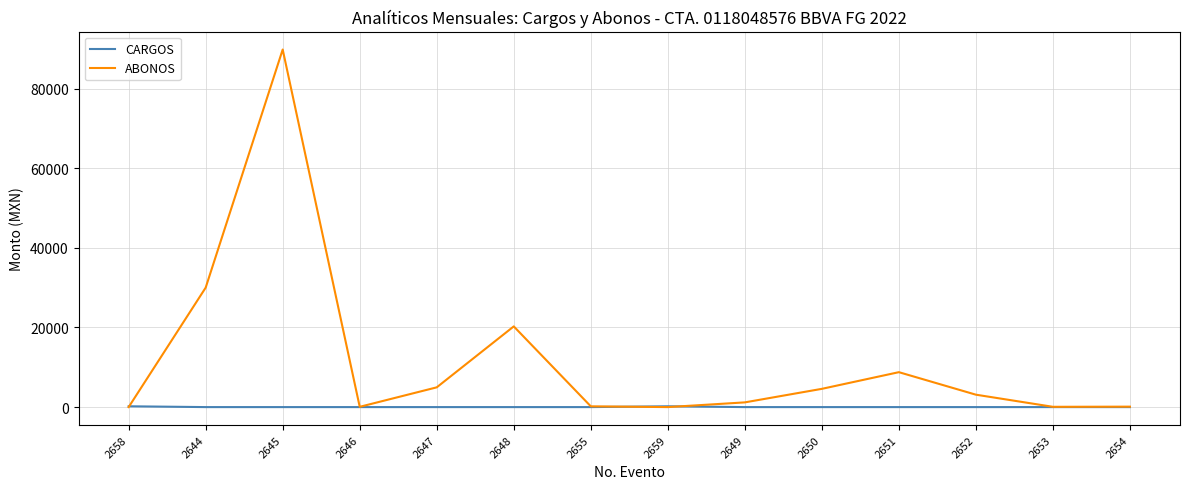

Rank the series at 2648 from lowest to highest value.

CARGOS, ABONOS